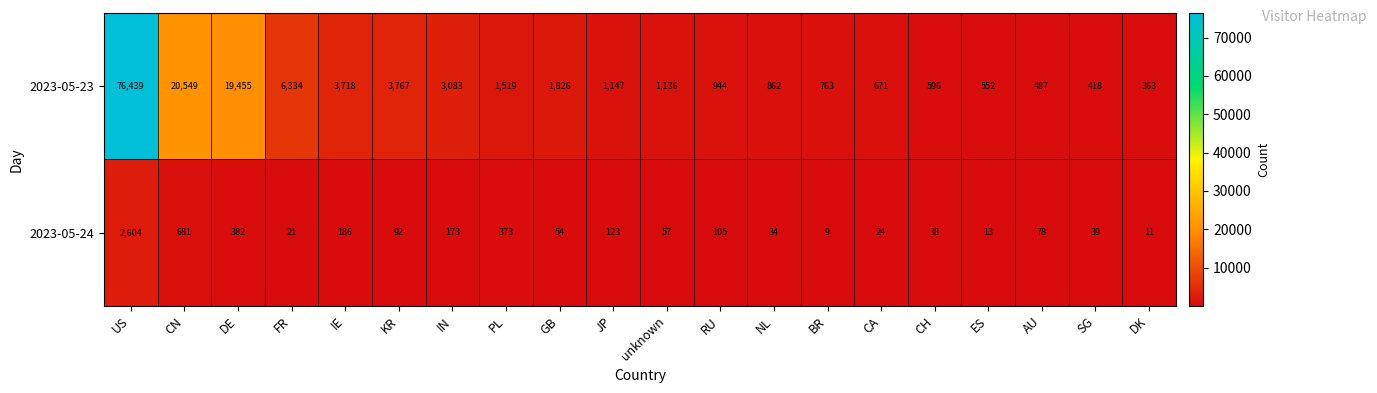

Between FR and ES, which series saw the biggest shift?

2023-05-23